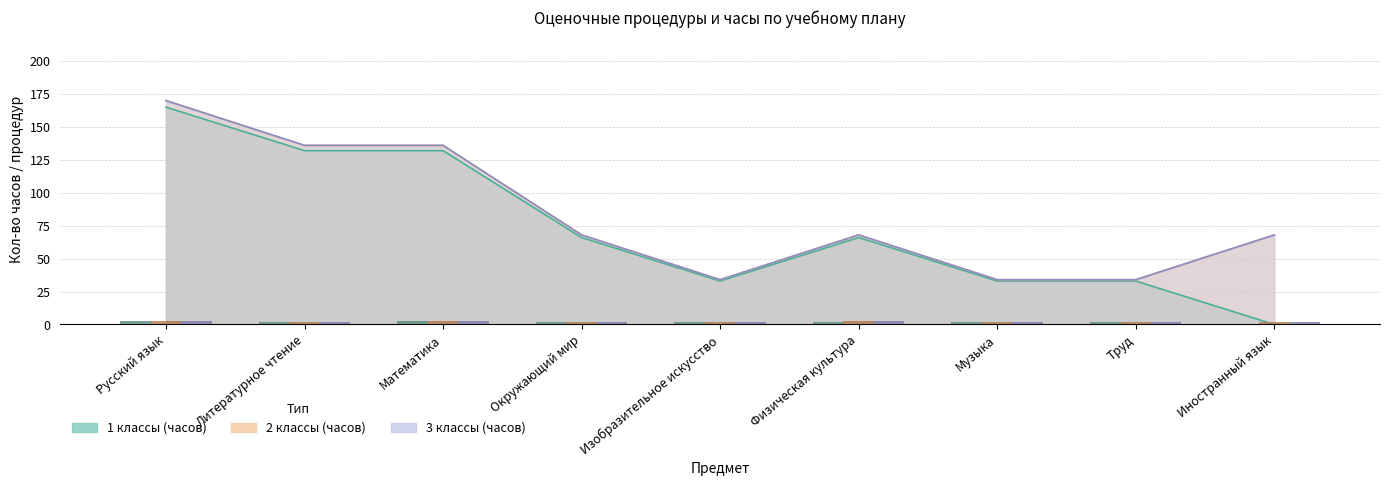

What is the label of the 8th bar from the left?

Труд